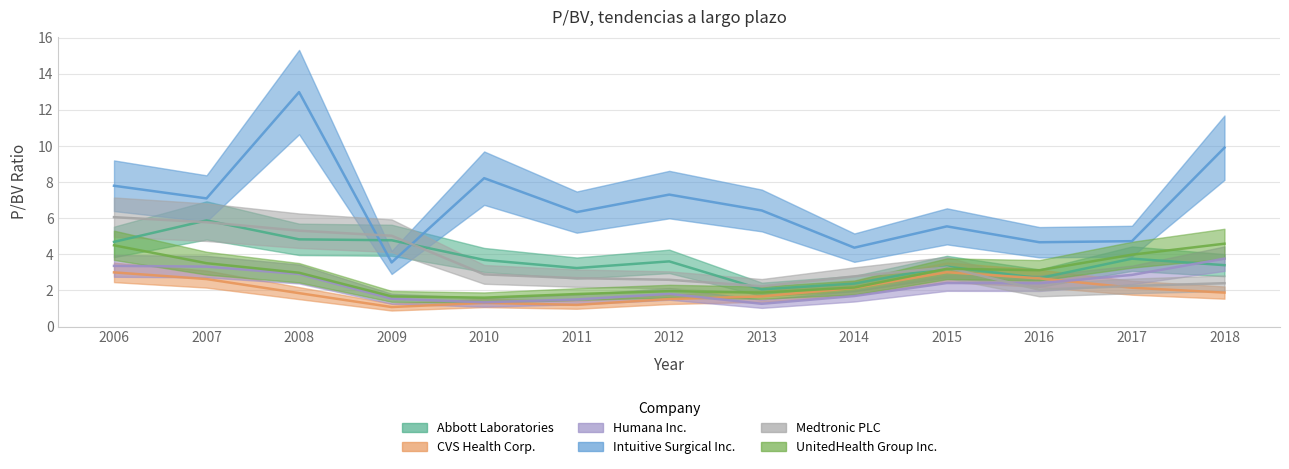

Where do Abbott Laboratories and Medtronic PLC first cross each other?

2006 and 2007